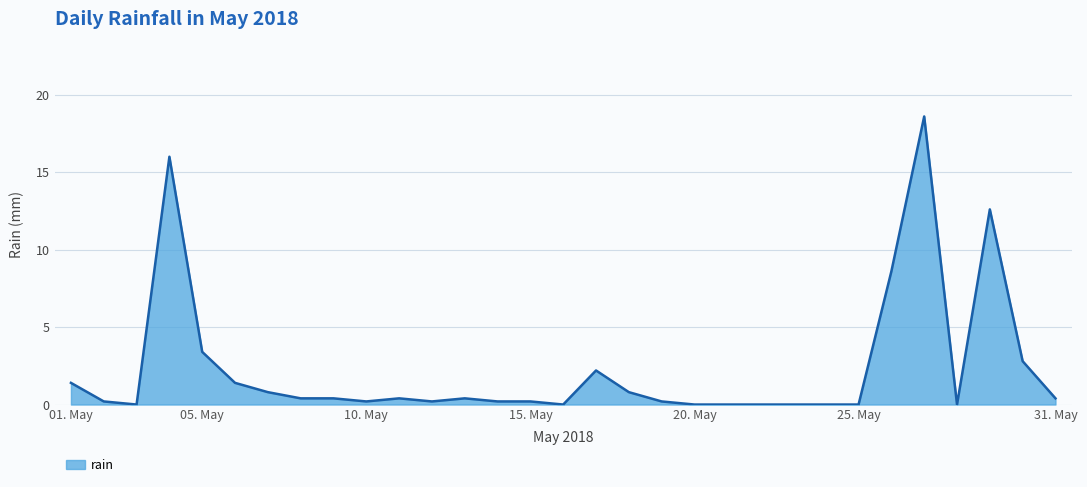

What is the difference between the maximum and minimum values?

18.6